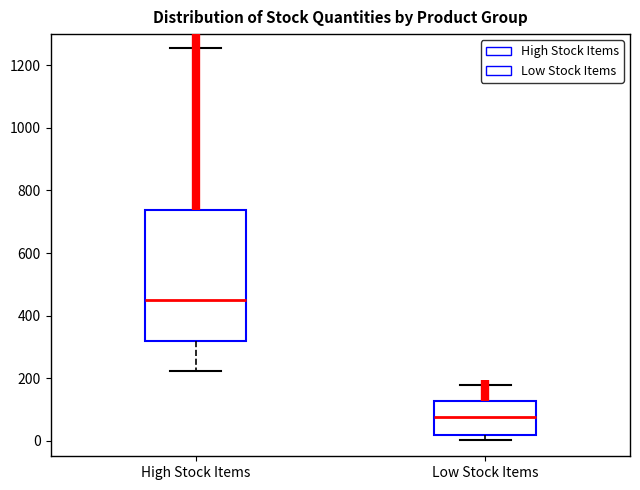

Which box's median line is the highest?

High Stock Items